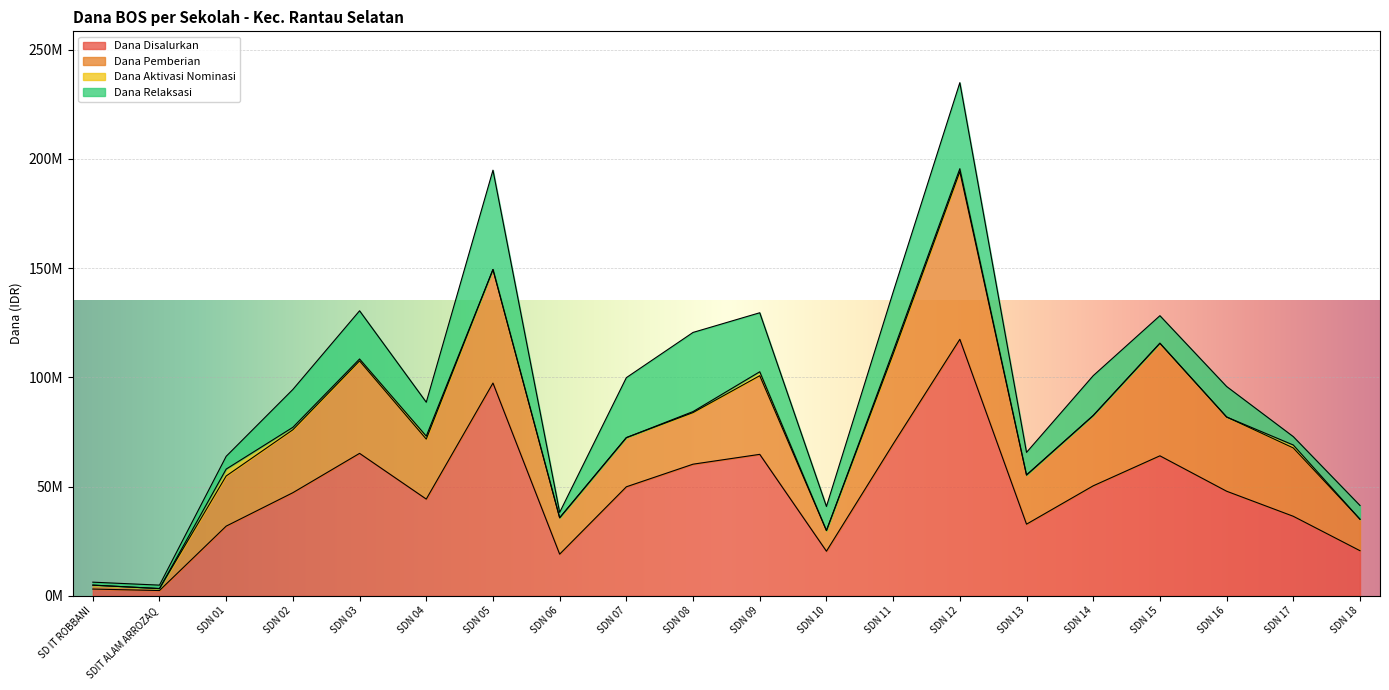

At which category is the sum across all series the highest?

SDN 12